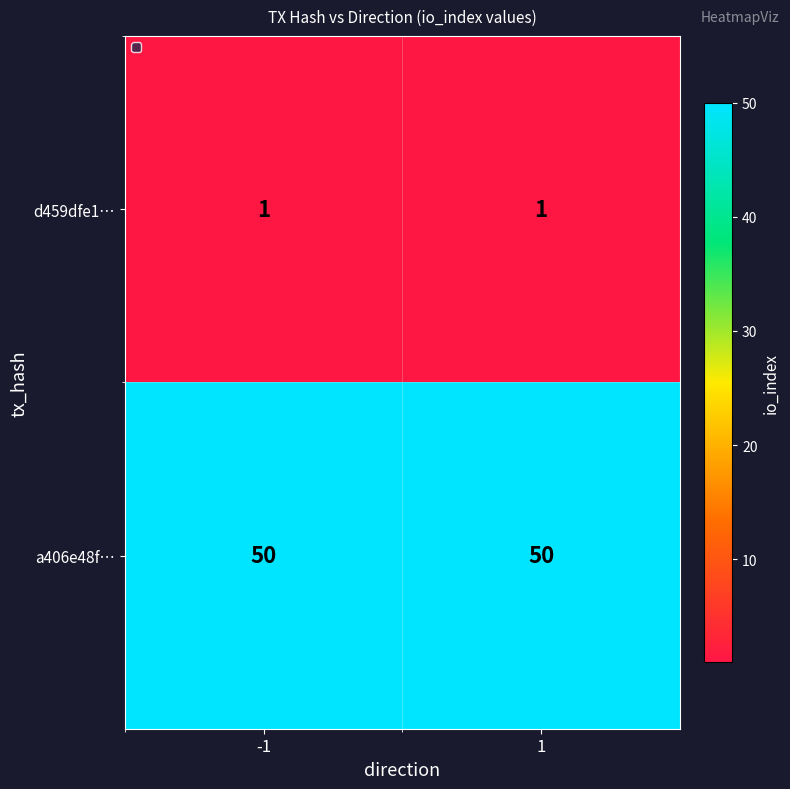

Is it true that a406e48f… equals 67 at -1?

False